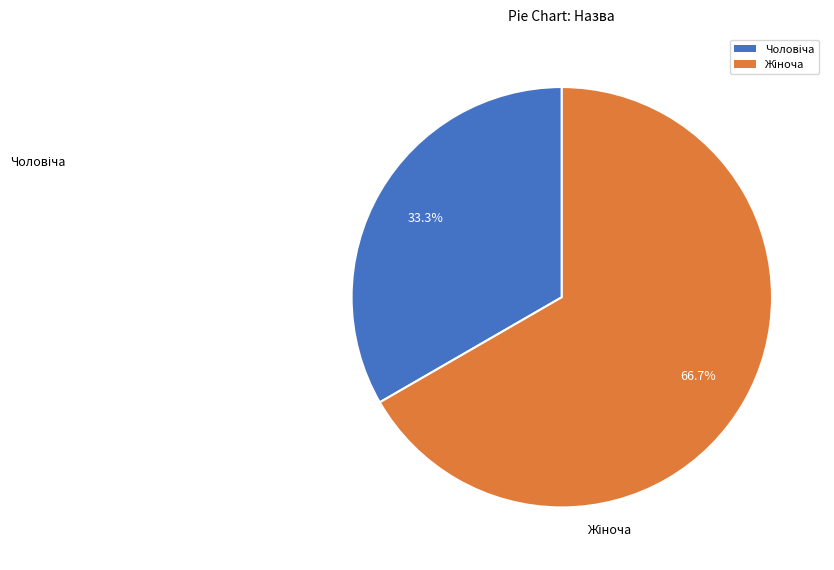

Is there a majority slice in this chart?

Yes